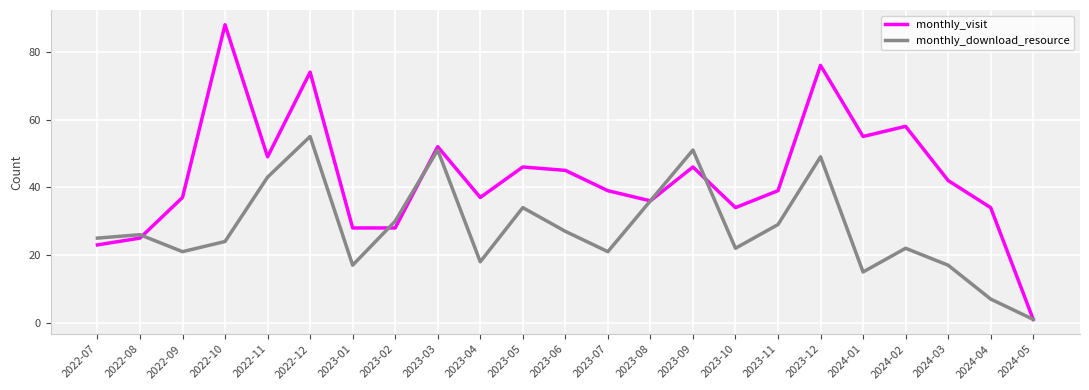

In monthly_download_resource, how many points are higher than both neighbors (excluding endpoints)?

7